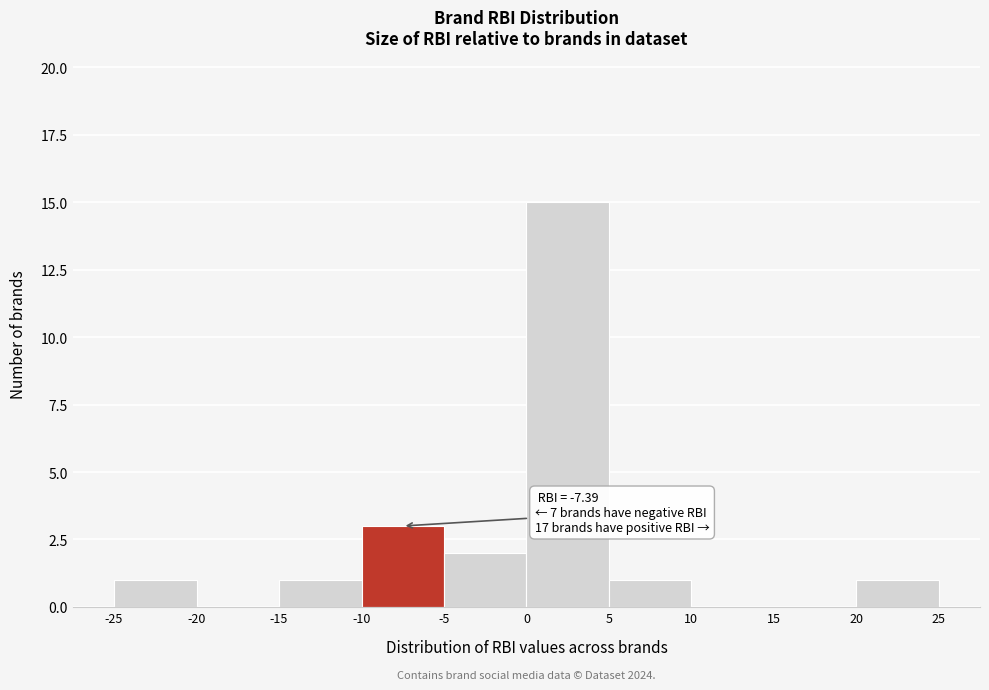

Which range on the x-axis has the tallest bar?

0 to 5